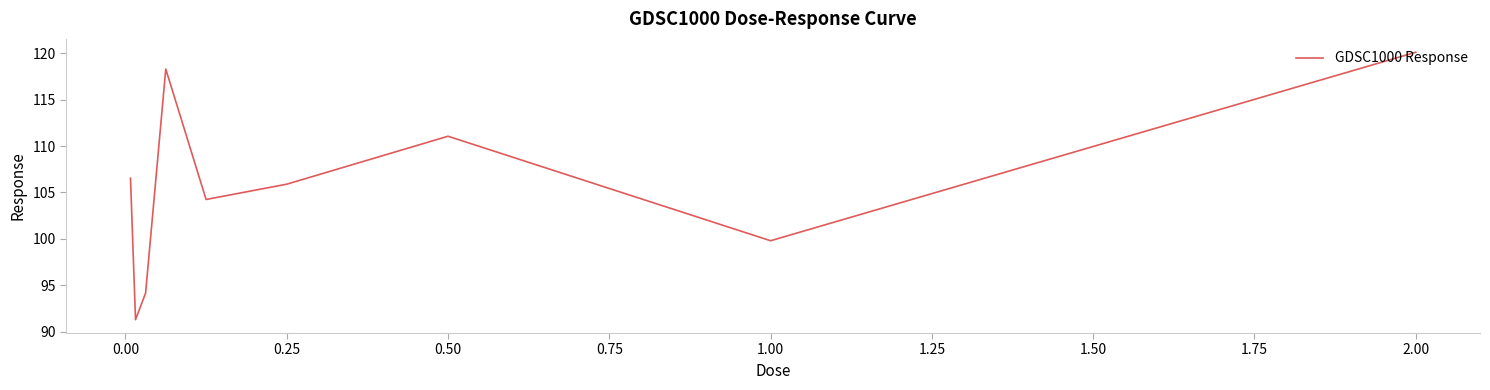

What is the maximum value shown in the chart?

120.1